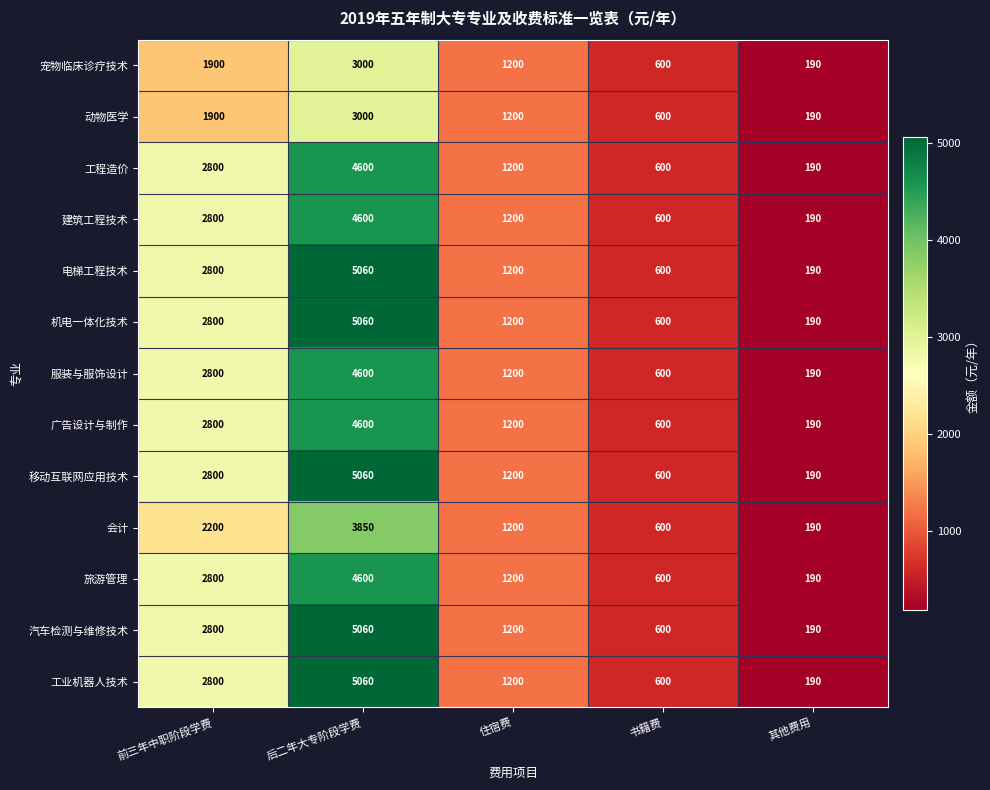

At which label does 电梯工程技术 first exceed 1200?

前三年中职阶段学费